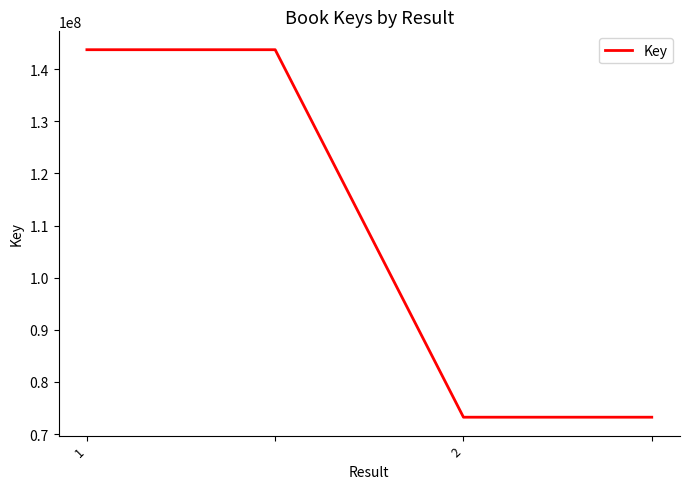

What is the maximum value shown in the chart?

143742338